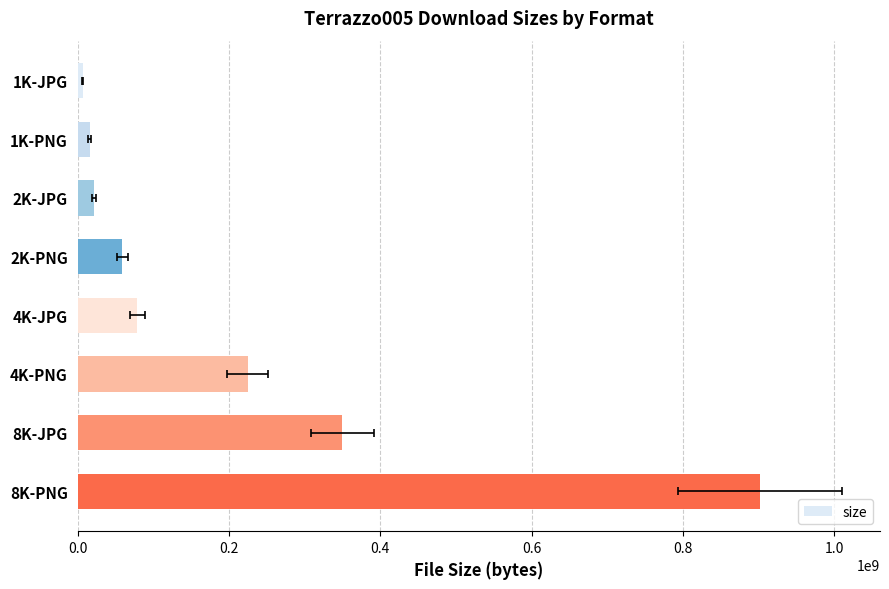

What is the greatest value displayed?

901528348